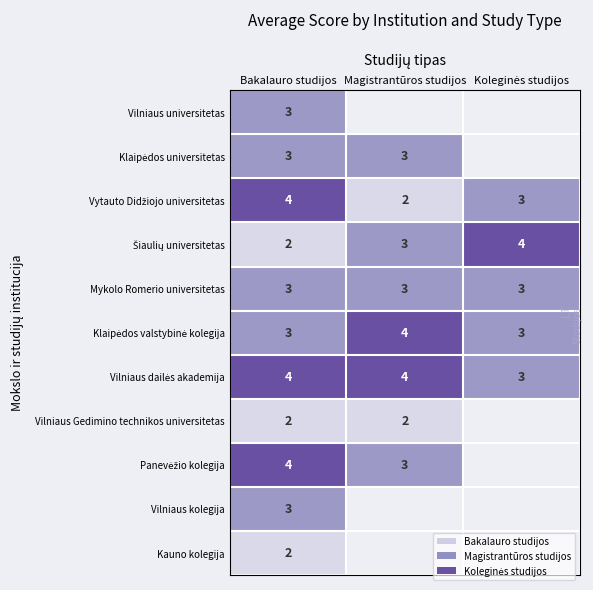

At which category is the sum across all series the highest?

Bakalauro studijos